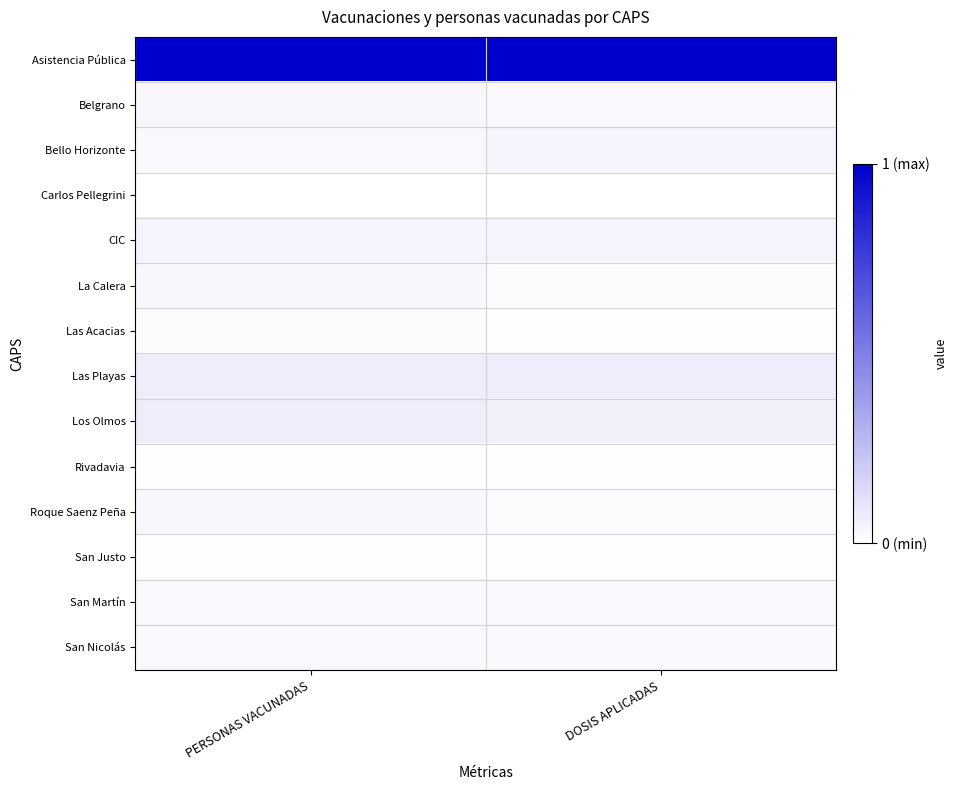

Which category has the lowest value across all series?

PERSONAS VACUNADAS